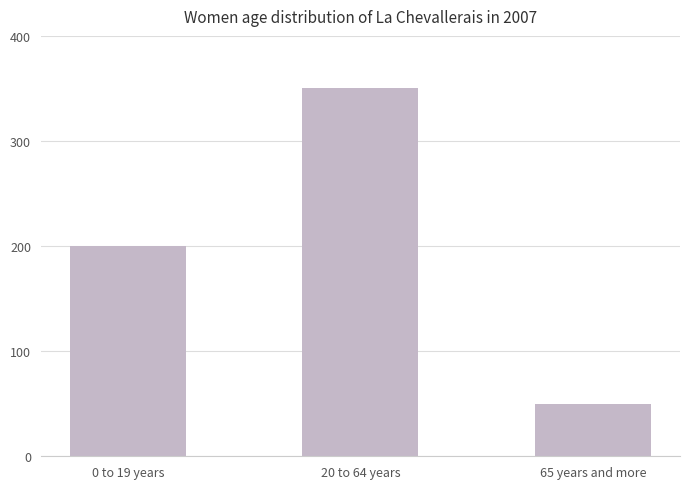

True or false: the data shows 350 at 20 to 64 years.

True